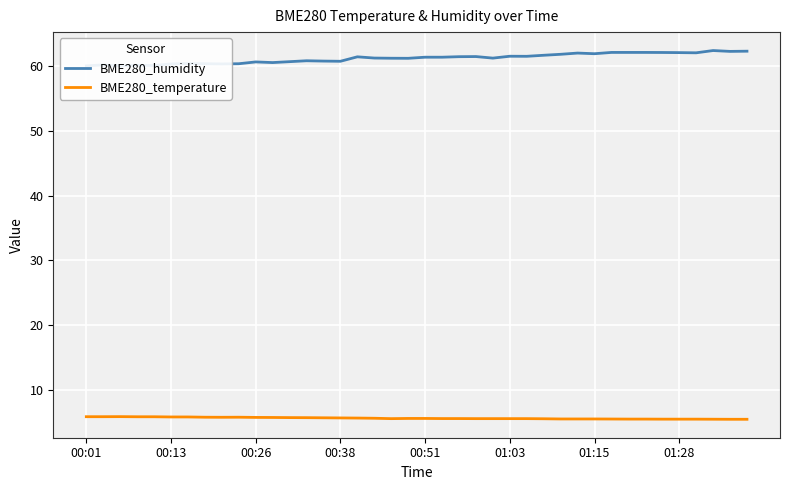

What is the total value across all series at 11?

66.3